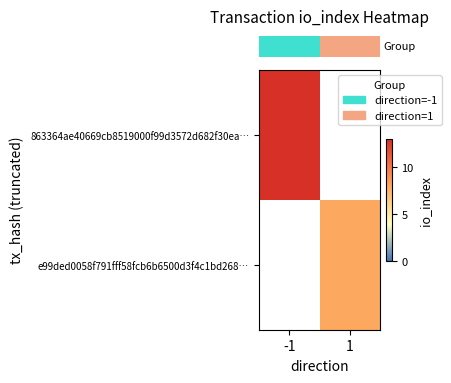

Which series changed the most between -1 and 1?

row_0